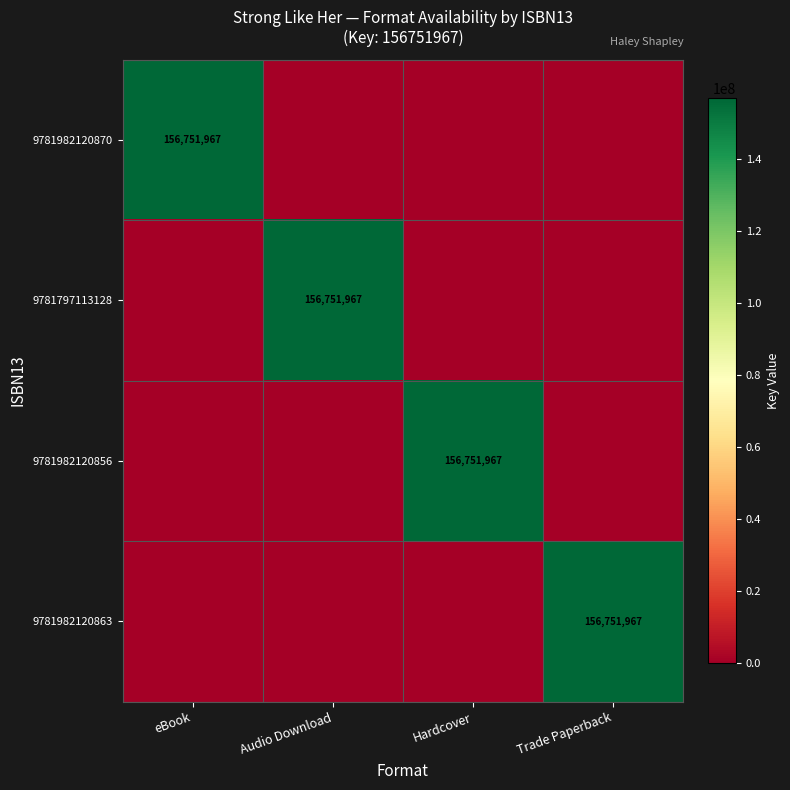

Between Trade Paperback and Hardcover, which is larger?

Trade Paperback